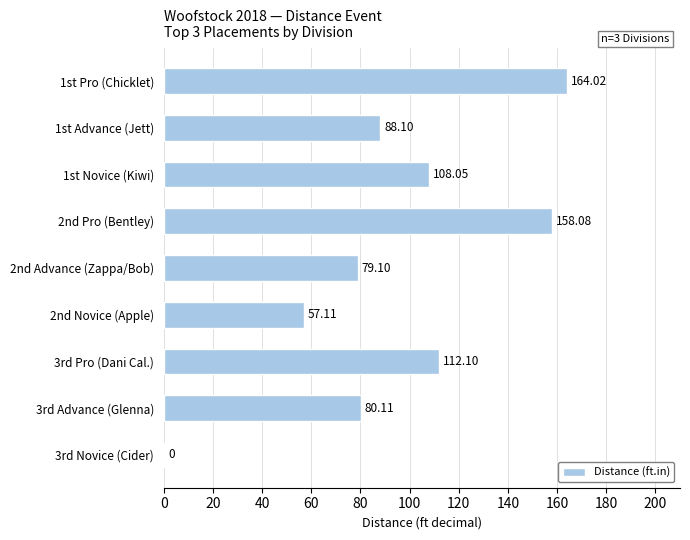

Between 3rd Pro (Dani Cal.) and 2nd Pro (Bentley), which is larger?

2nd Pro (Bentley)